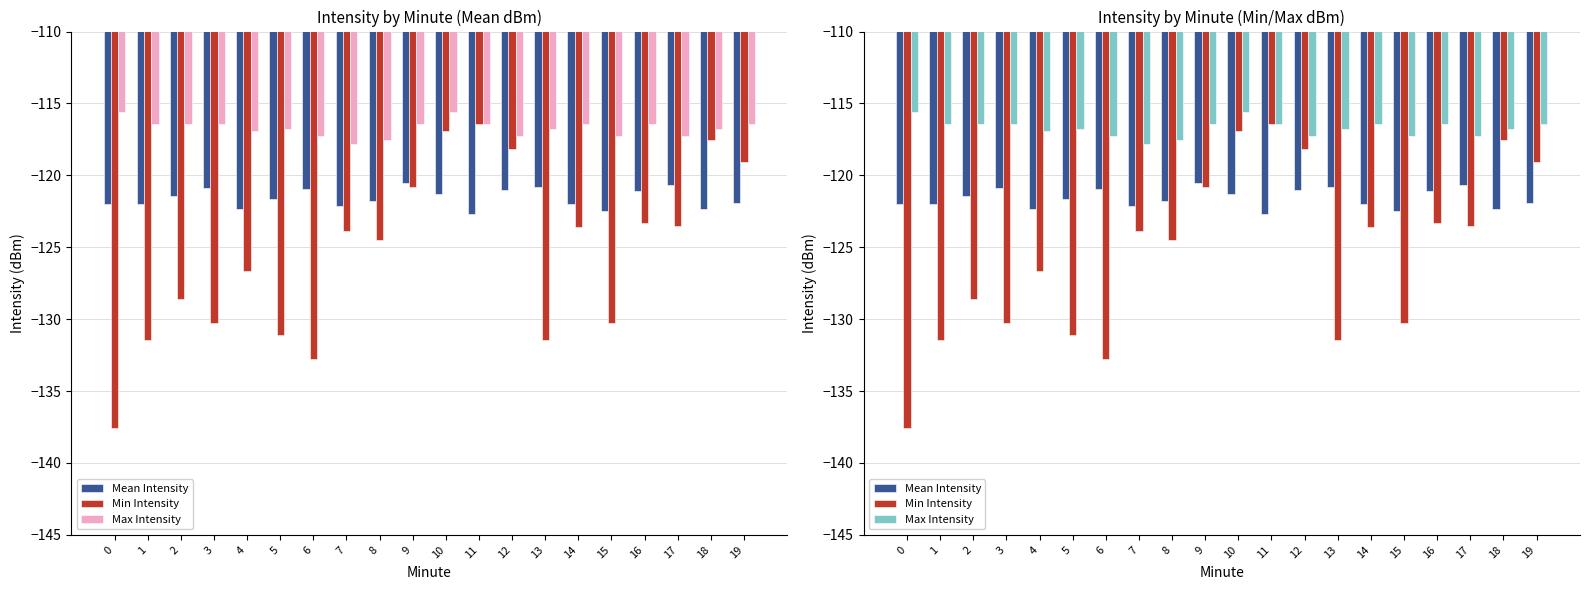

Reading left to right, transcribe all the data shown in this chart.

Mean Intensity: 0=-122.0	1=-122.0	2=-121.5	3=-120.9	4=-122.3	5=-121.7	6=-120.9	7=-122.1	8=-121.8	9=-120.5	10=-121.3	11=-122.7	12=-121.0	13=-120.8	14=-122.0	15=-122.5	16=-121.1	17=-120.7	18=-122.3	19=-121.9
Min Intensity: 0=-137.6	1=-131.5	2=-128.6	3=-130.3	4=-126.6	5=-131.1	6=-132.8	7=-123.9	8=-124.5	9=-120.8	10=-116.9	11=-116.5	12=-118.2	13=-131.5	14=-123.6	15=-130.3	16=-123.3	17=-123.5	18=-117.5	19=-119.1
Max Intensity: 0=-115.6	1=-116.5	2=-116.4	3=-116.5	4=-116.9	5=-116.8	6=-117.2	7=-117.8	8=-117.5	9=-116.5	10=-115.6	11=-116.5	12=-117.2	13=-116.8	14=-116.5	15=-117.2	16=-116.4	17=-117.2	18=-116.8	19=-116.5